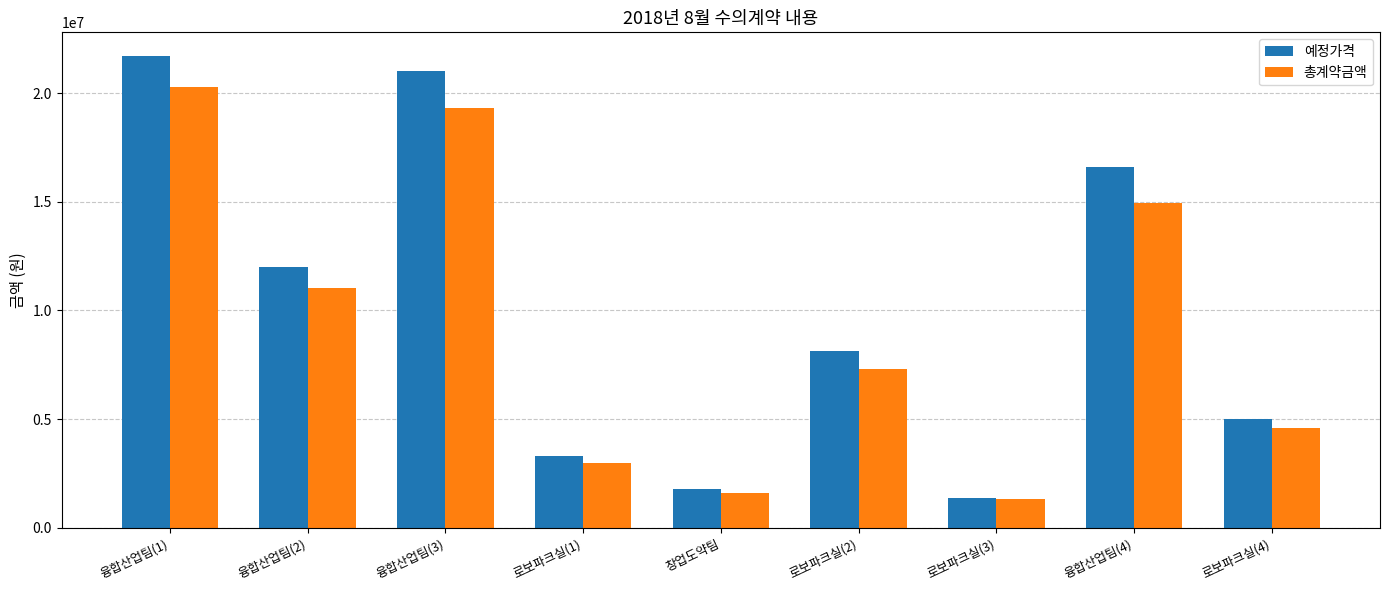

Which series changed the most between 로보파크실(2) and 로보파크실(3)?

예정가격